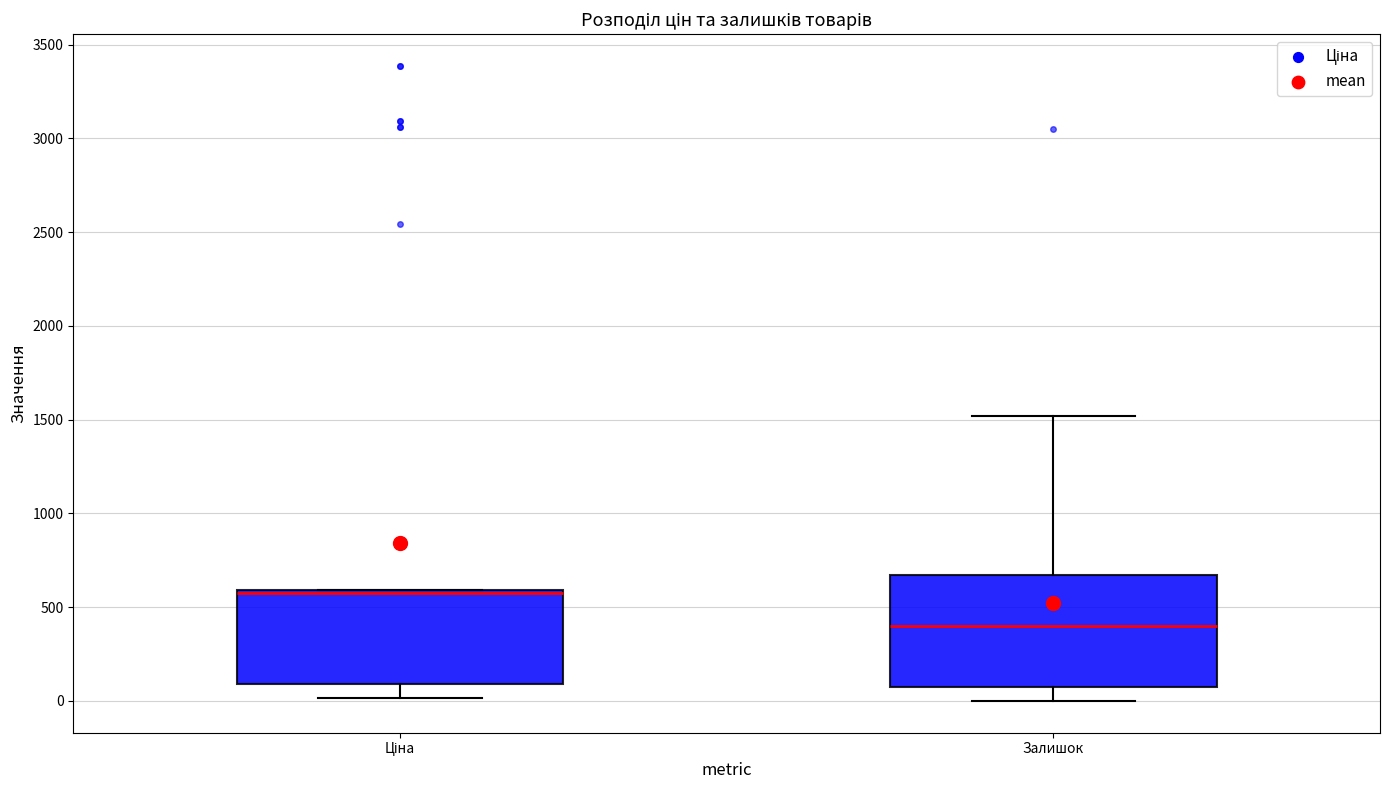

Reading left to right, transcribe this box plot: for each box, give where its median line is, the range the box spans, and where its two whiskers end, as read against the y-axis. The values are not printed on the chart, so give them approximately, as read against the axis.

Ціна: median 550, box 100 to 600, whiskers 0 to 600
Залишок: median 400, box 100 to 650, whiskers 0 to 1500